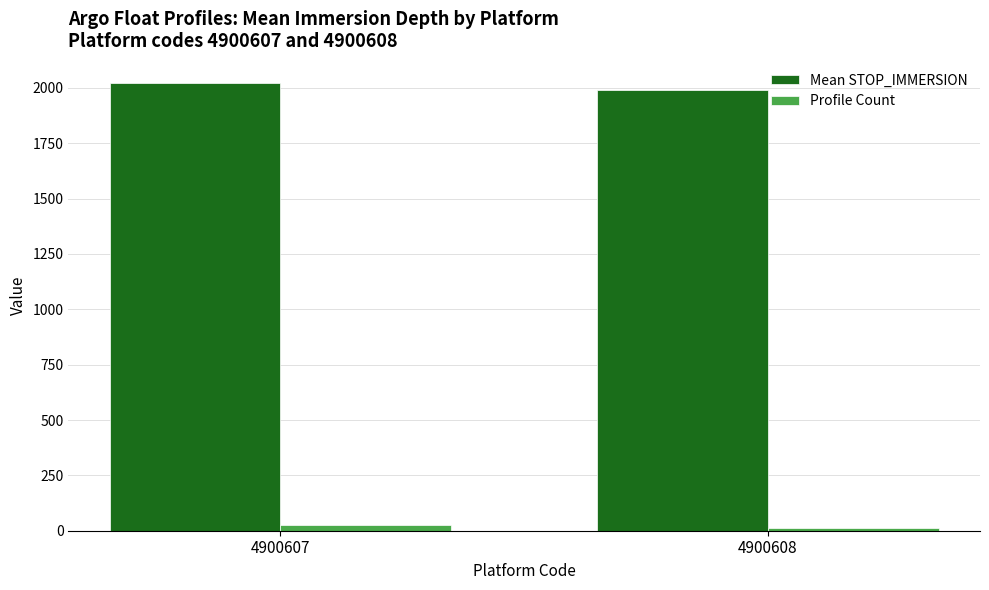

The Mean STOP_IMMERSION series shows 1990.4 at 4900608. True or false?

True